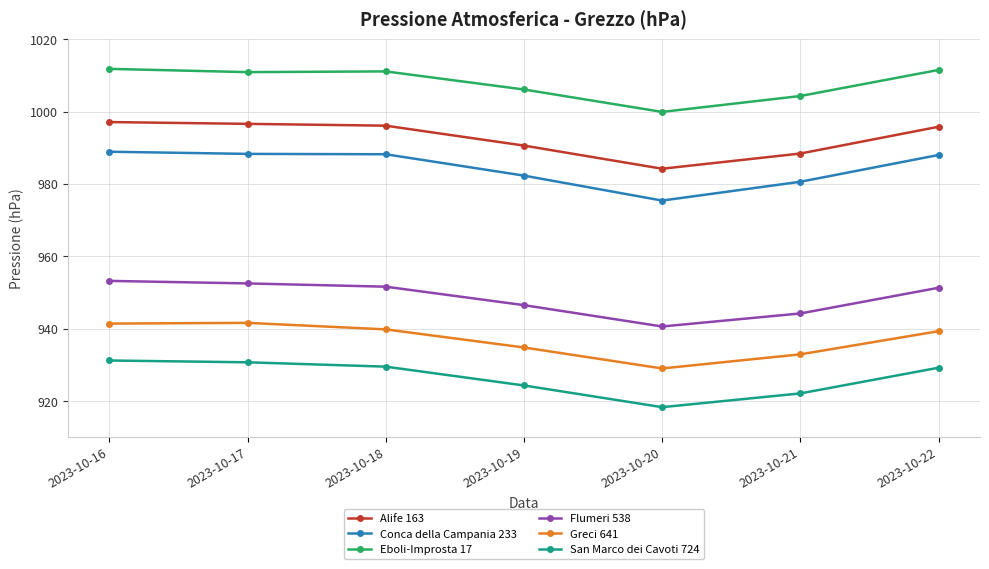

What is the minimum value for Alife 163?

984.2